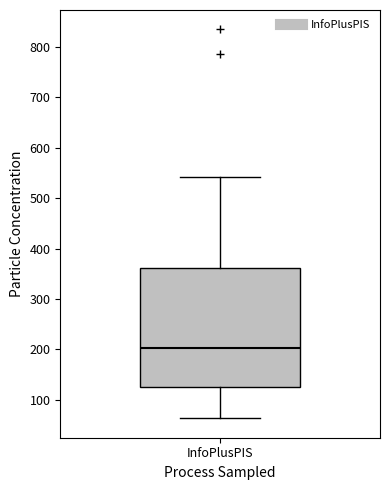

Read this box plot against the y-axis: the position of the median line, the range covered by the box, and the ends of both whiskers. The values are not printed on the chart, so give them approximately, as read against the axis.

median 200, box 120 to 360, whiskers 60 to 540